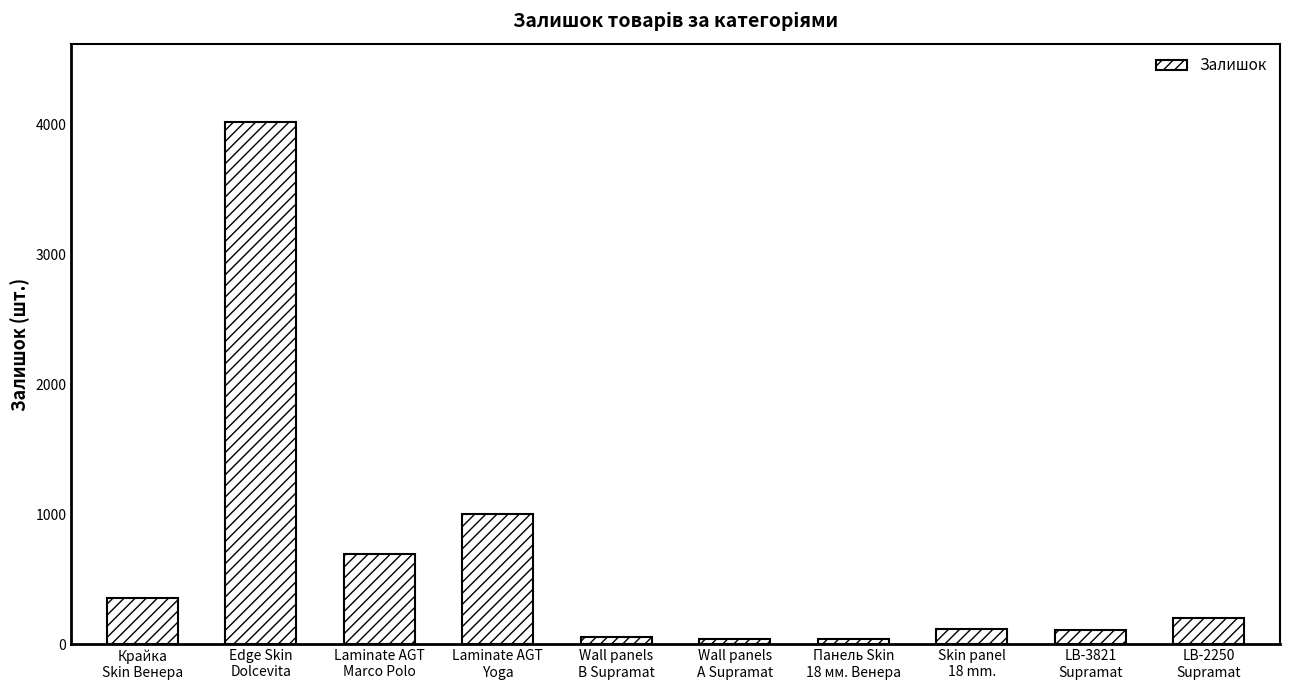

At which label does the data first exceed 202?

Крайка
Skin Венера